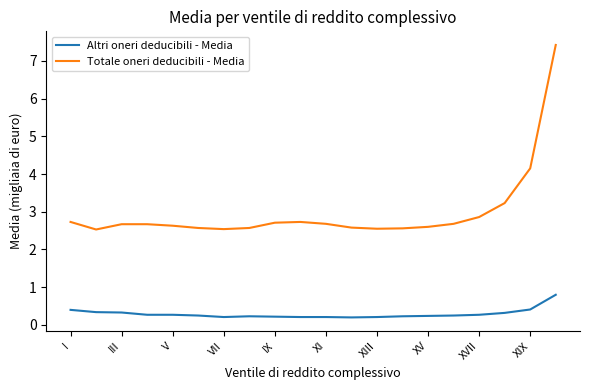

Which series has the largest range (max minus min)?

Totale oneri deducibili - Media